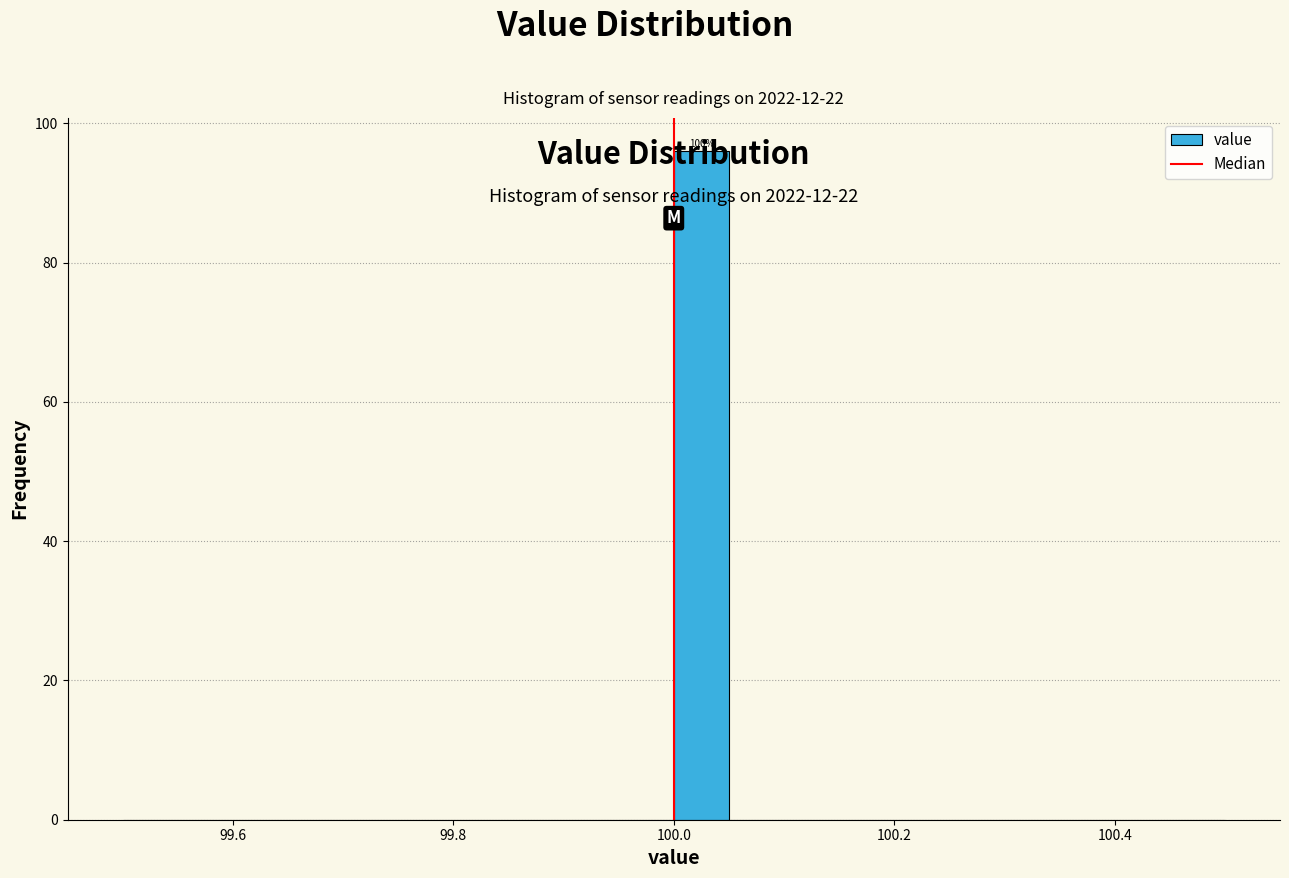

Read against the x-axis, roughly where is the centre of the tallest bar?

100.02